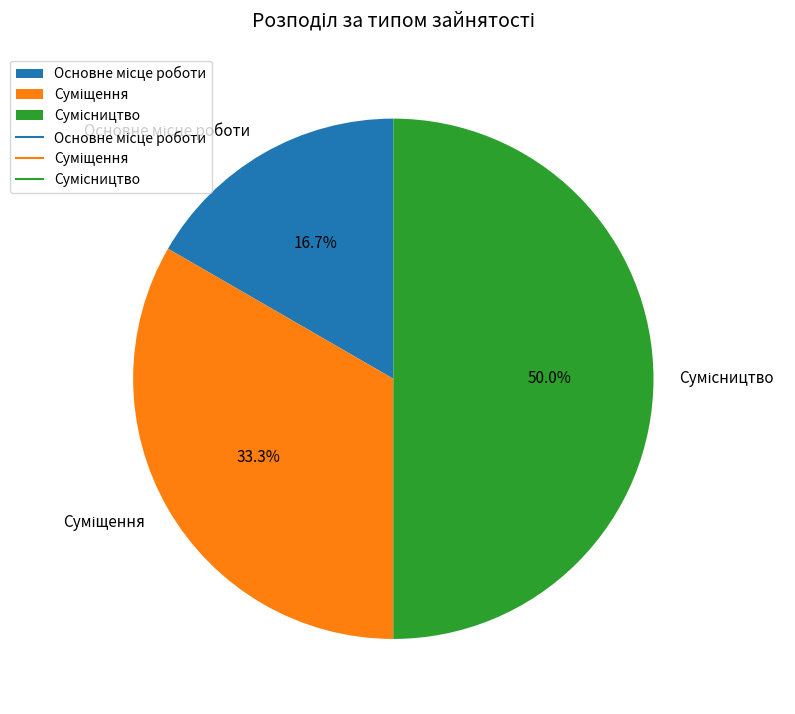

The Суміщення slice represents 25% of the pie. True or false?

False